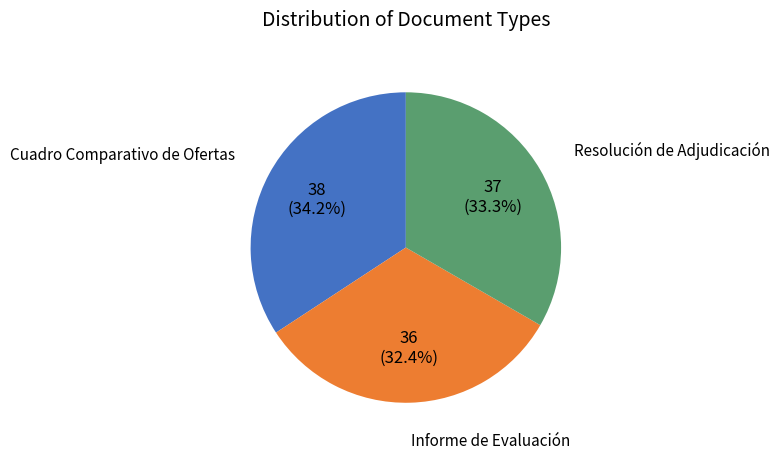

Is there a majority slice in this chart?

No